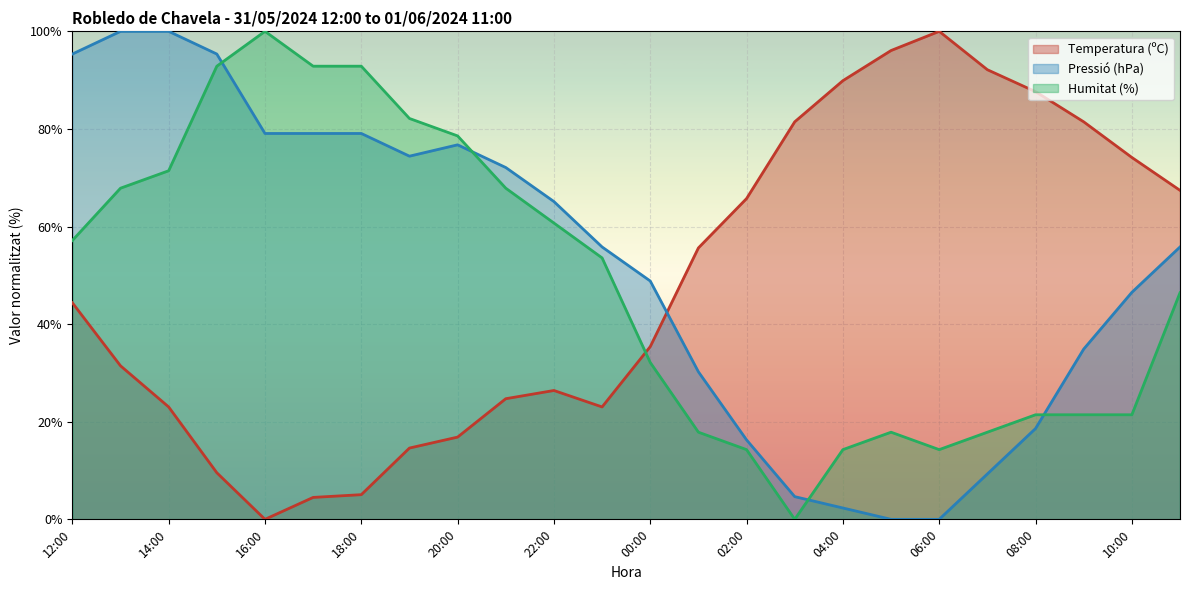

What is the difference between the highest and lowest values at 12:00?

51.0